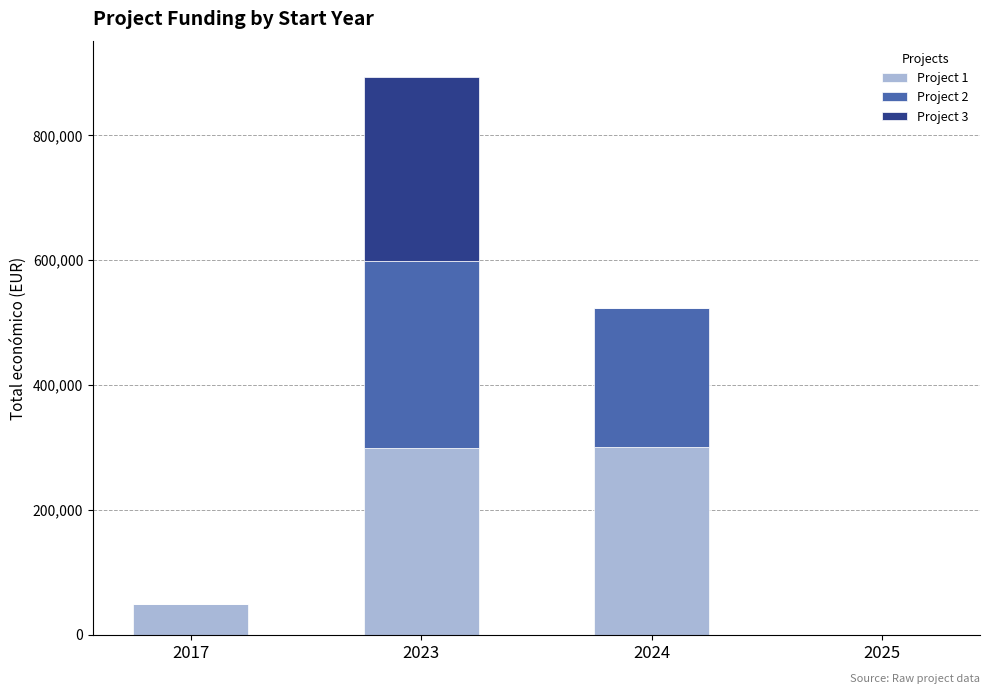

The value of Project 1 at 2023 is 100922. True or false?

False